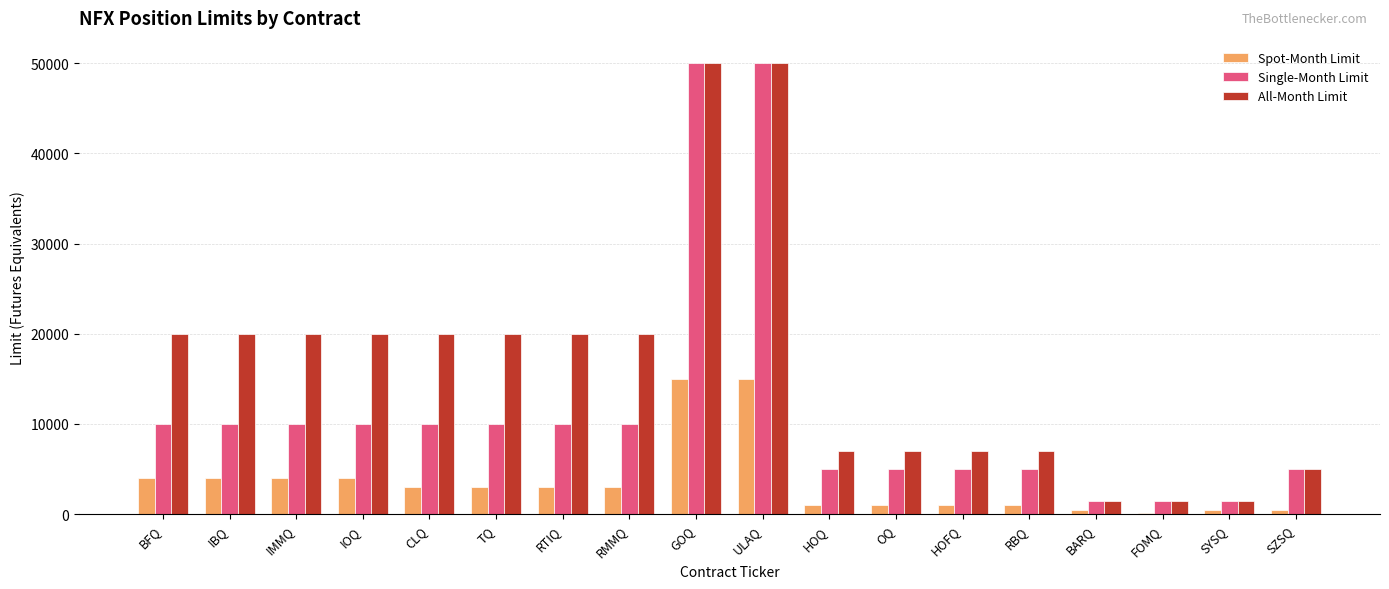

True or false: All-Month Limit has a value of 4004 at HOFQ.

False